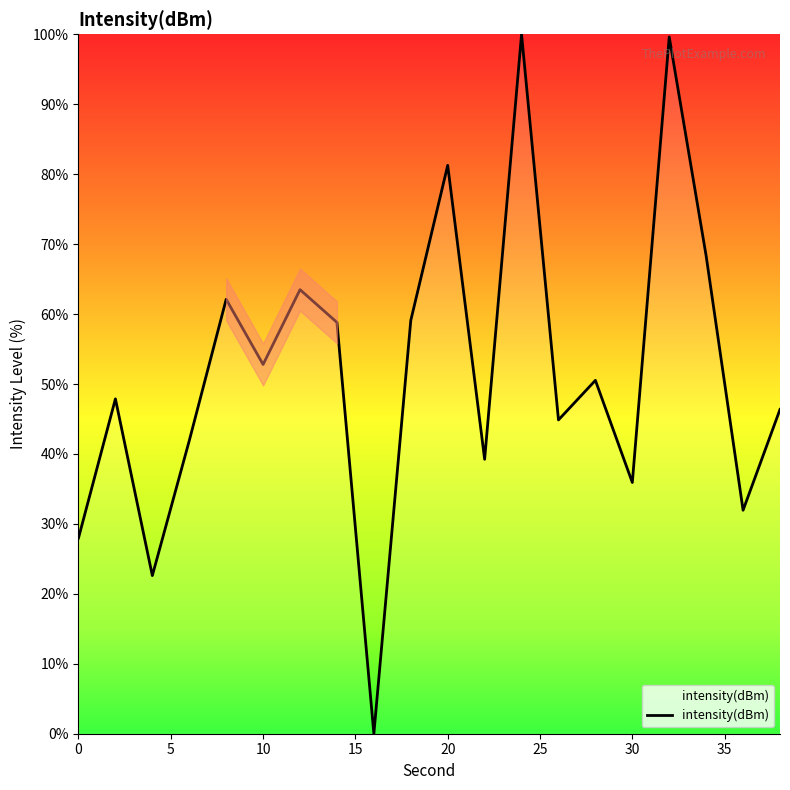

What is the greatest value displayed?

100.0